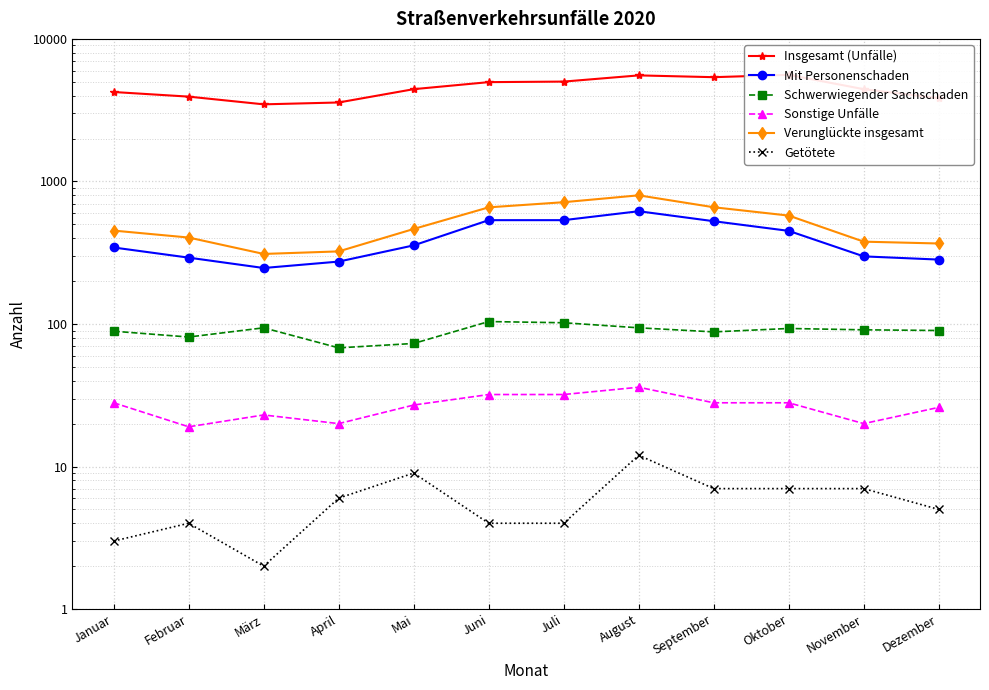

Which series has the largest range (max minus min)?

Insgesamt (Unfälle)